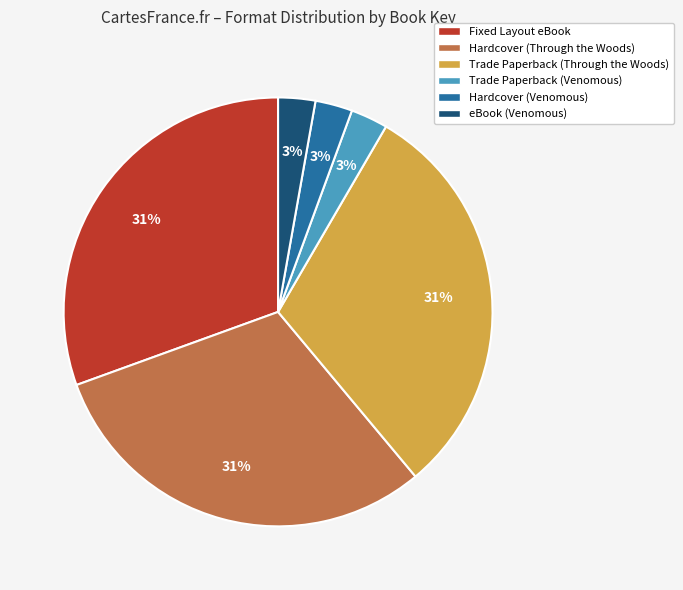

Do Trade Paperback (Venomous) and eBook (Venomous) together represent more than half of the pie?

No